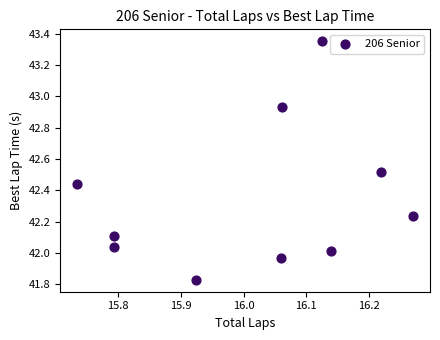

What is the average Y value?

42.3